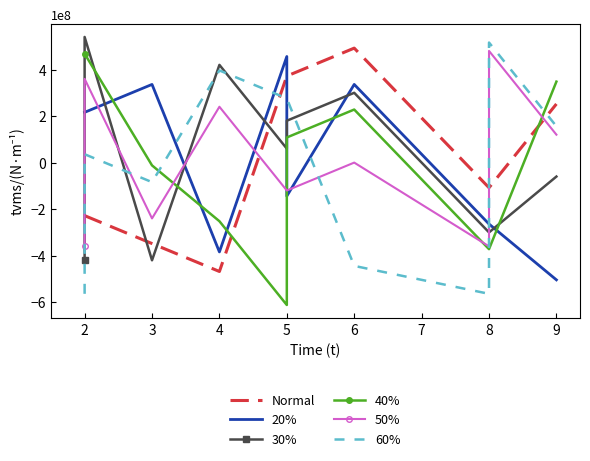

Is it true that 60% equals 884895330.8 at 8?

False